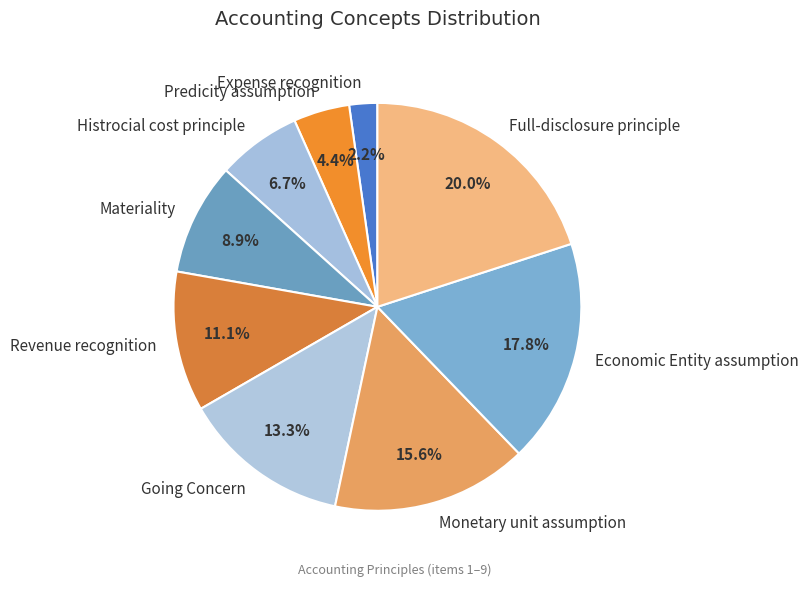

Approximately how many times larger is the value at Materiality compared to Revenue recognition?

0.8